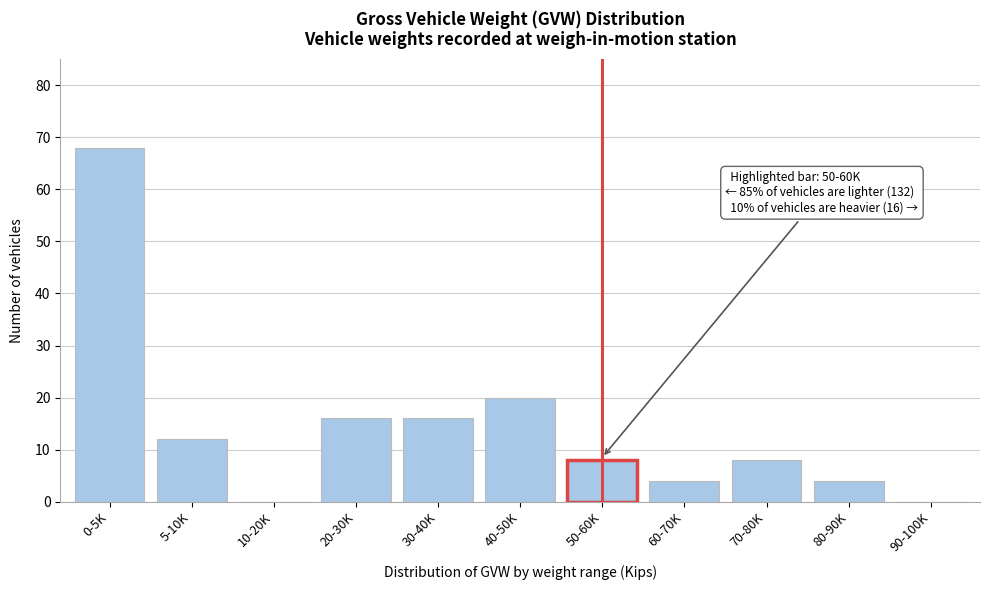

Reading right to left, what are all the values shown in this chart?

90-100K=0	80-90K=4	70-80K=8	60-70K=4	50-60K=8	40-50K=20	30-40K=16	20-30K=16	10-20K=0	5-10K=12	0-5K=68